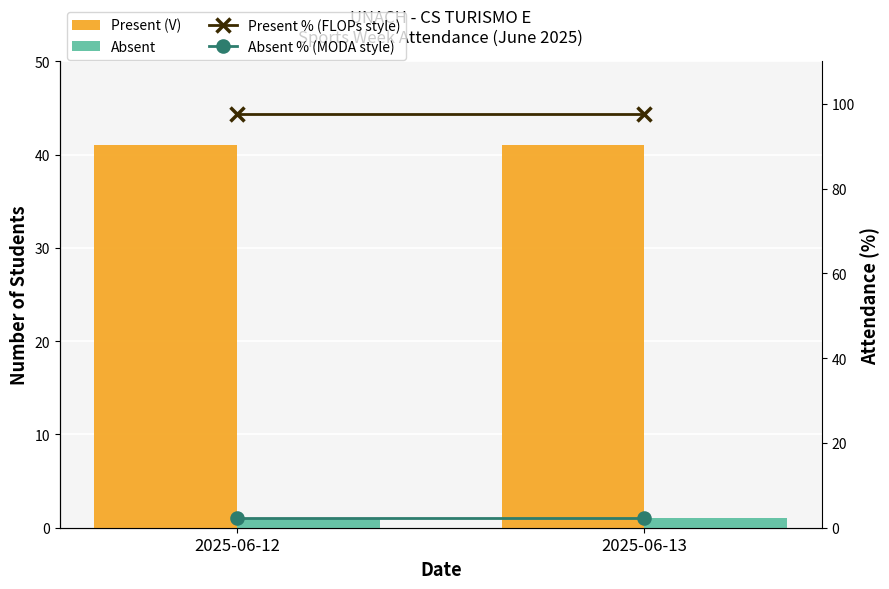

Where is Present (V) nearest to the value 41?

2025-06-12